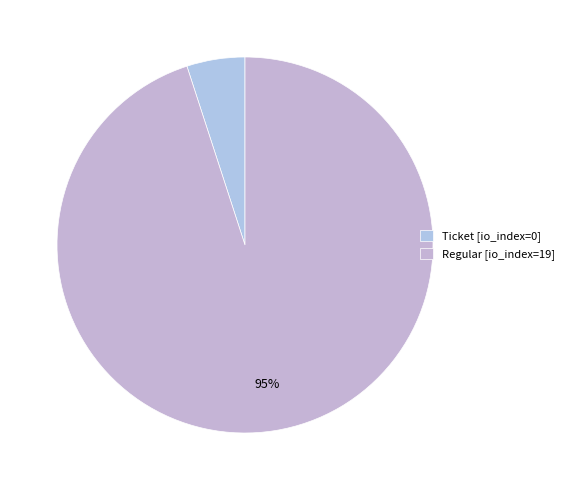

Does any single category account for the majority?

Yes